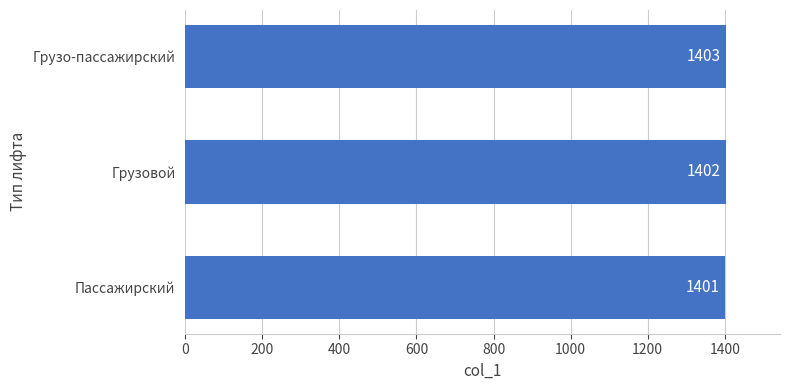

What is the change in value from Грузовой to Грузо-пассажирский?

+1